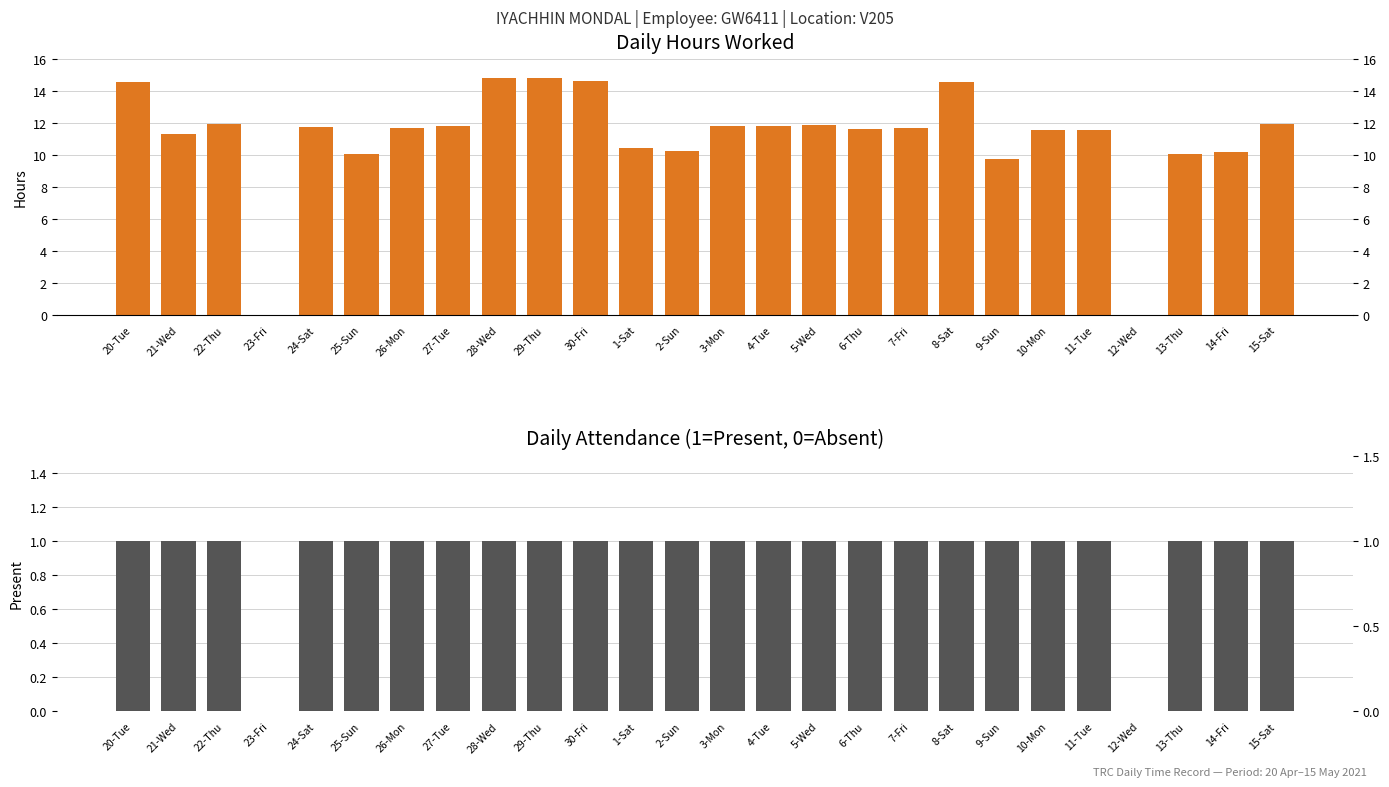

True or false: Attendance (1=Present, 0=Absent) has a value of 1.3 at 26-Mon.

False